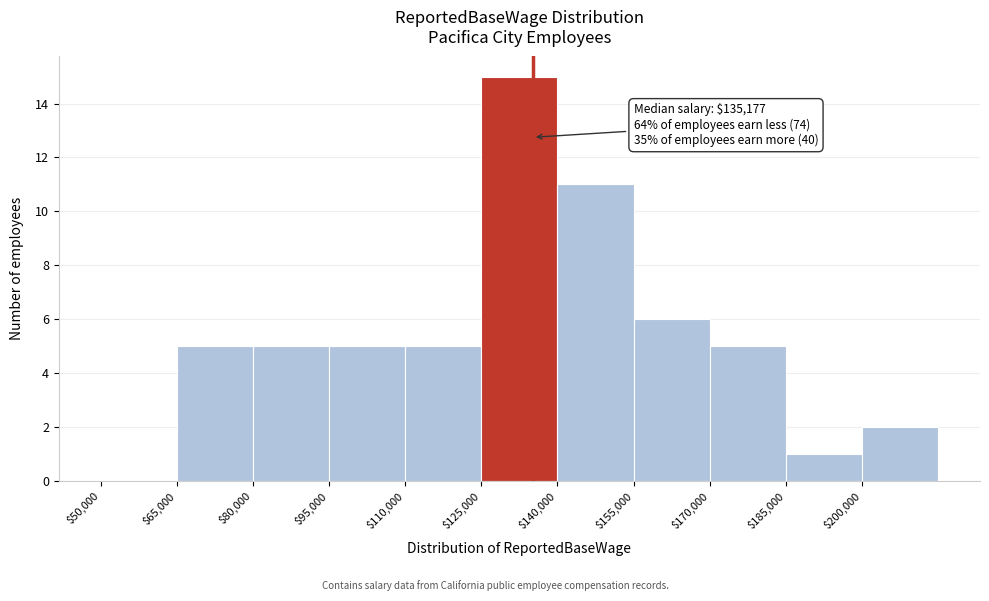

Over which range of the x-axis is the bar tallest?

125000 to 140000